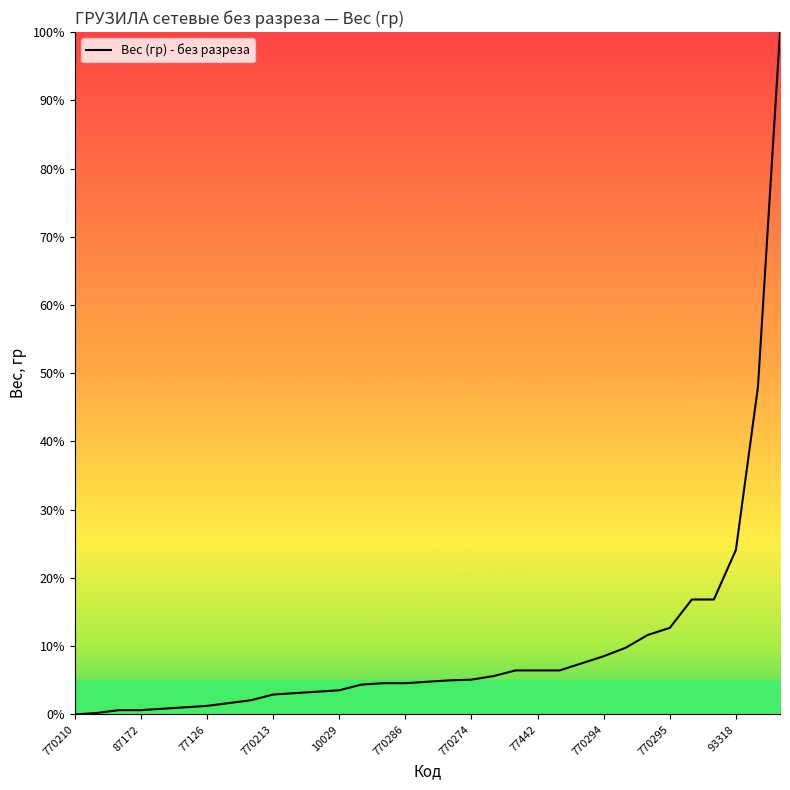

What is the difference between the maximum and minimum values?

100.0